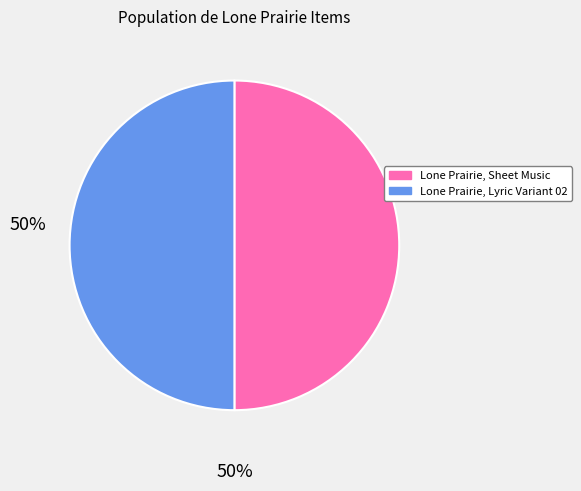

Is the sum of Lone Prairie, Sheet Music and Lone Prairie, Lyric Variant 02 greater than half?

Yes